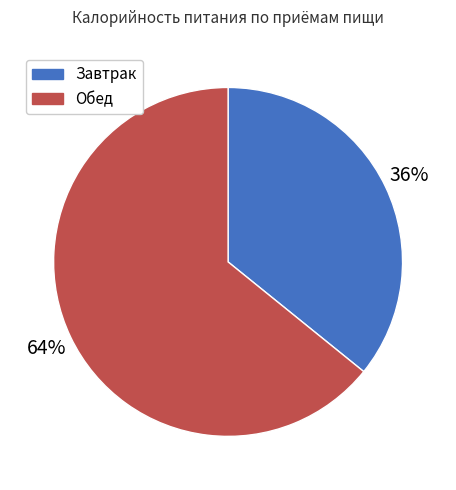

To the nearest percent, what portion does Обед represent?

64%